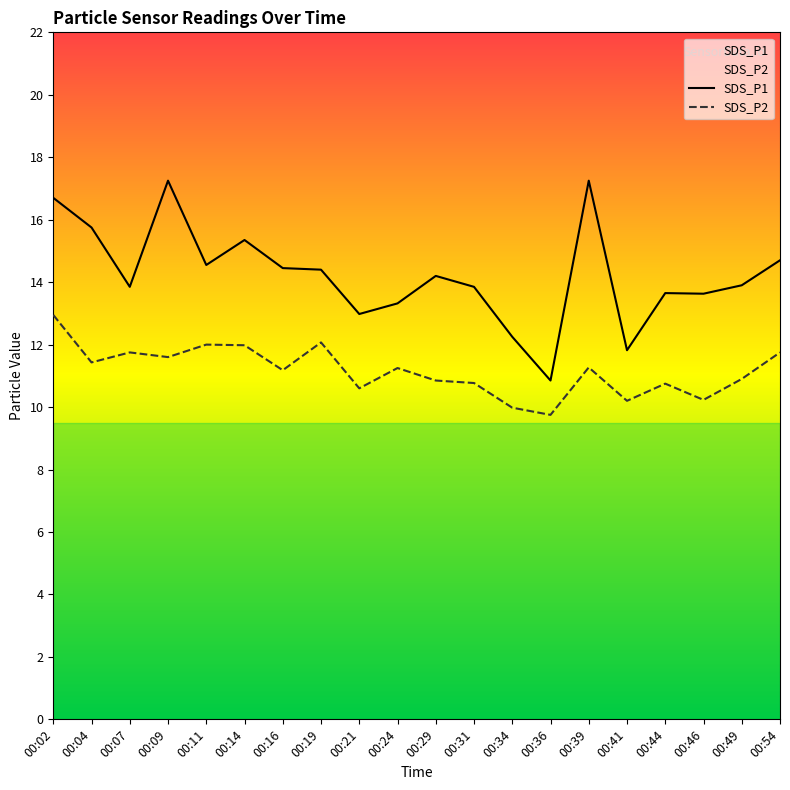

What are all the series names shown in the legend?

SDS_P1, SDS_P2